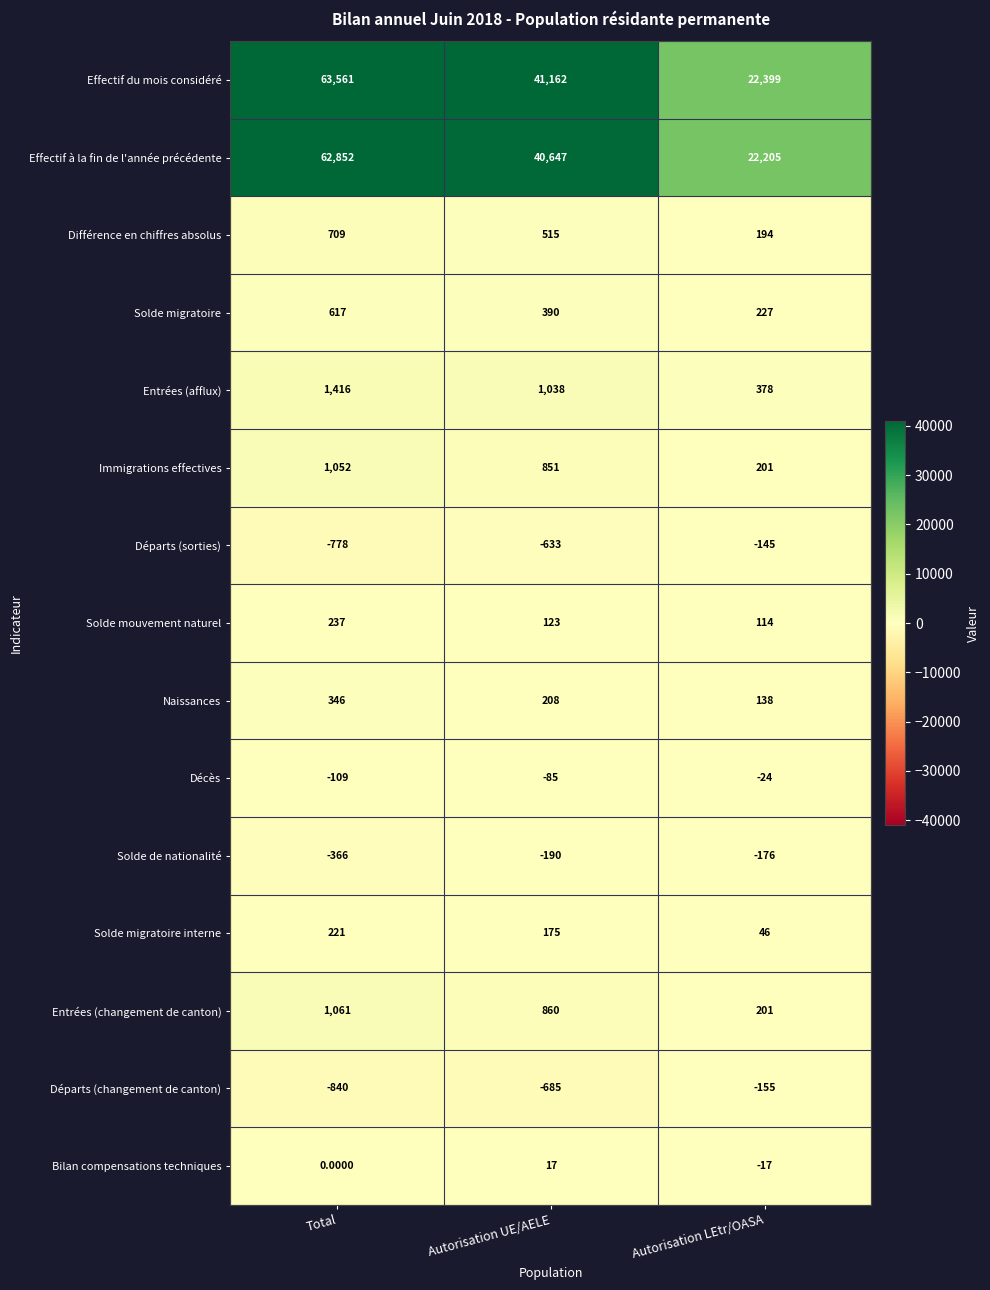

Rank the series by their maximum value, from lowest to highest.

Solde de nationalité, Départs (changement de canton), Départs (sorties), Décès, Bilan compensations techniques, Solde migratoire interne, Solde mouvement naturel, Naissances, Solde migratoire, Différence en chiffres absolus, Immigrations effectives, Entrées (changement de canton), Entrées (afflux), Effectif à la fin de l'année précédente, Effectif du mois considéré